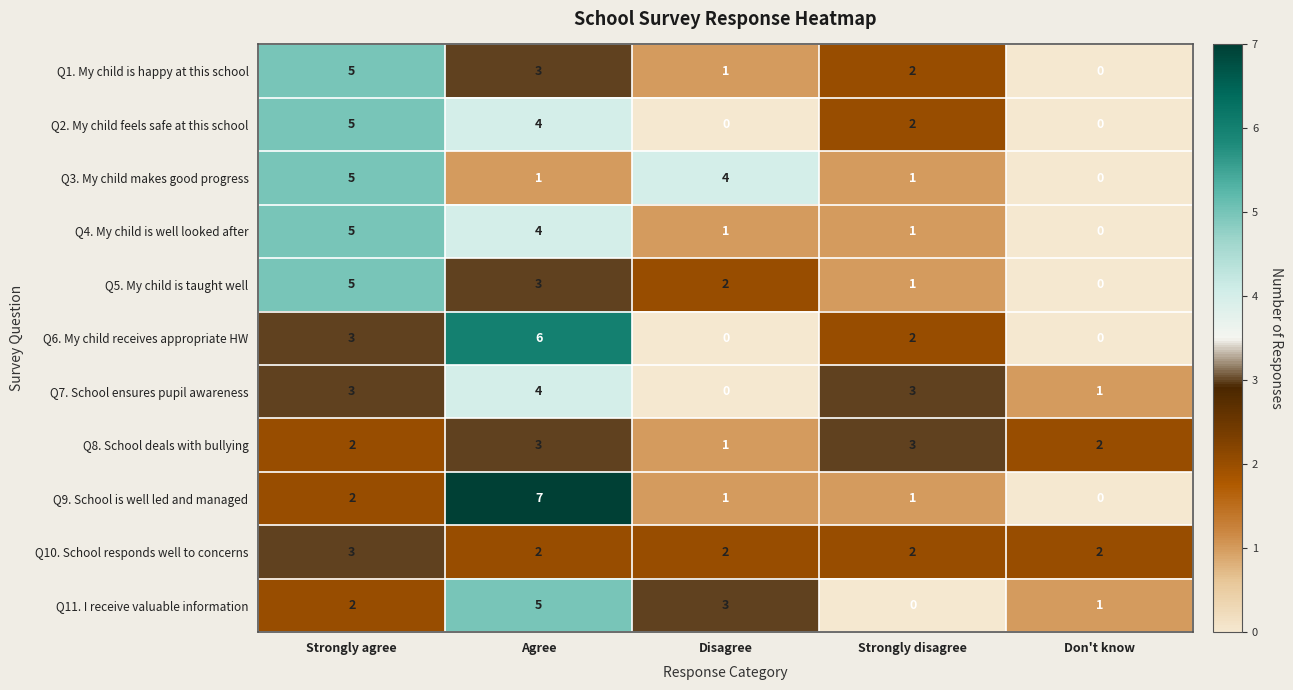

The Q3. My child makes good progress series shows -3 at Don't know. True or false?

False